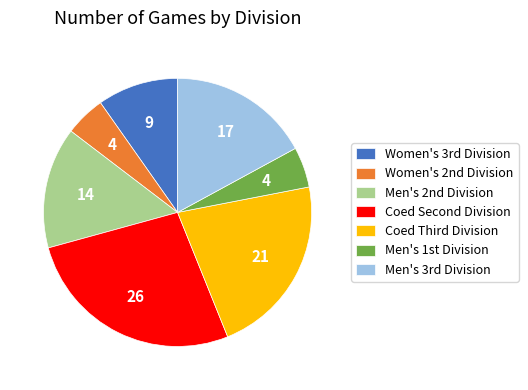

Is there any slice that represents more than half of the pie?

No